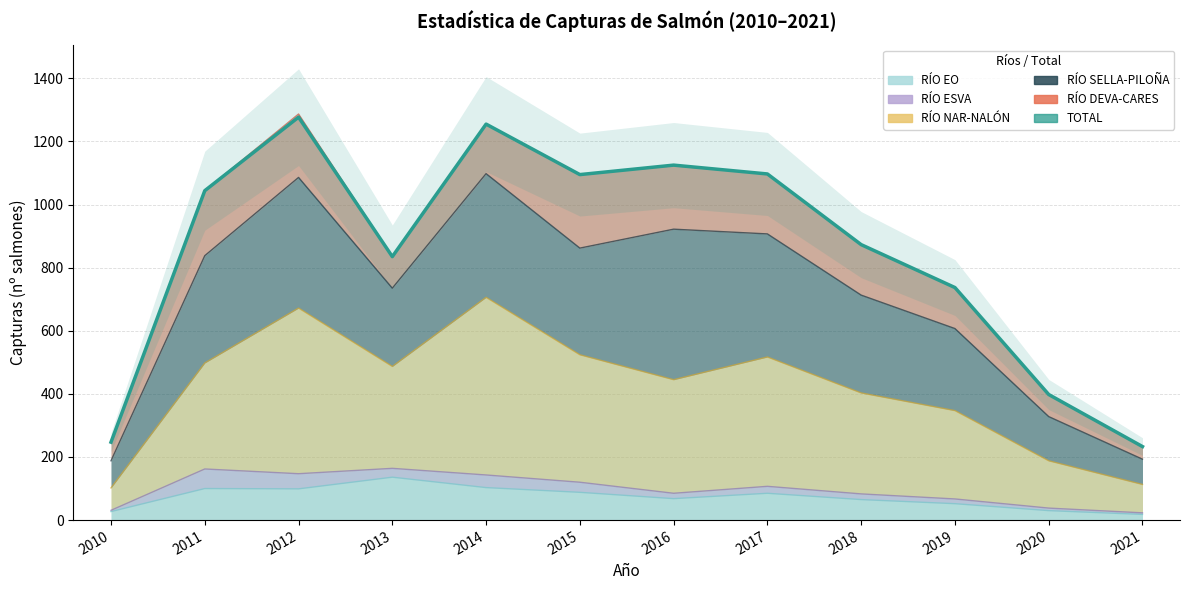

True or false: TOTAL and RÍO EO intersect in this chart.

False